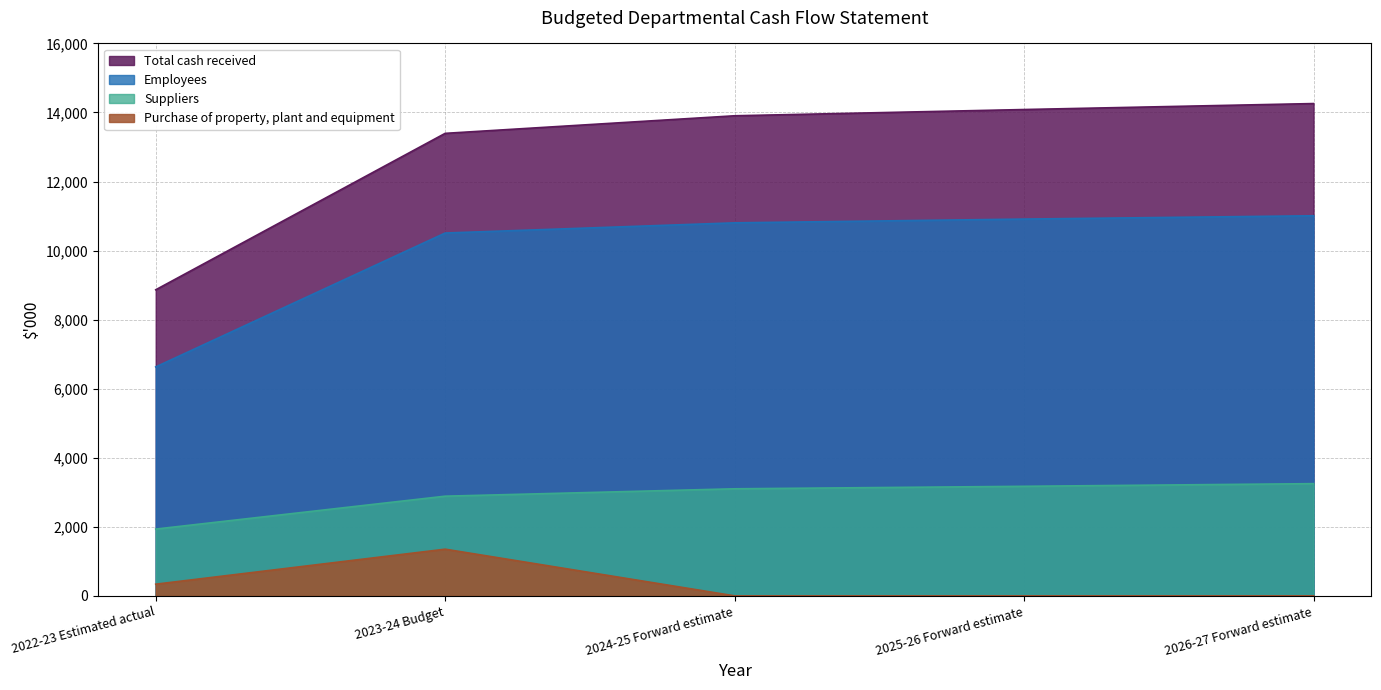

Rank the series by their maximum value, from highest to lowest.

Total cash received, Employees, Suppliers, Purchase of property, plant and equipment